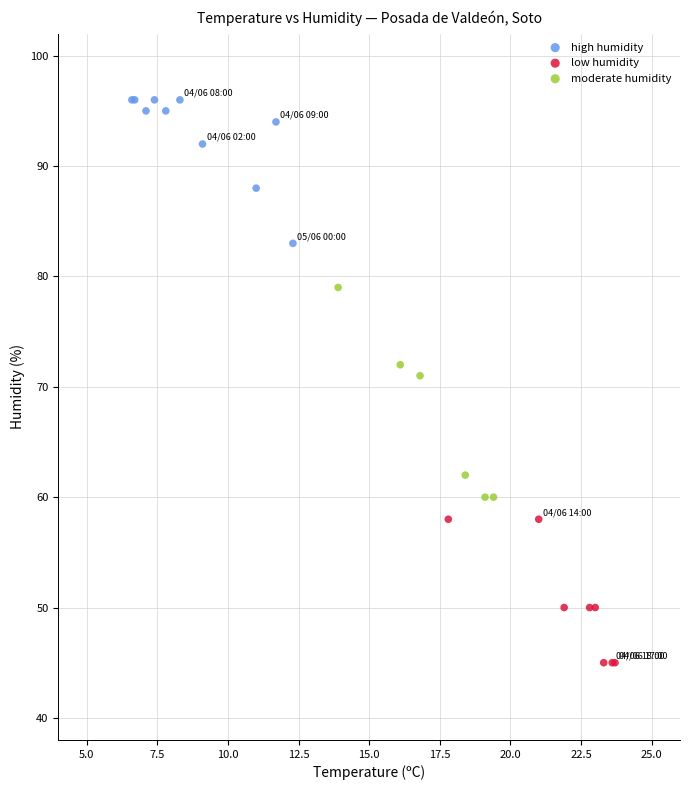

Which series has the largest Y range (max minus min)?

moderate humidity